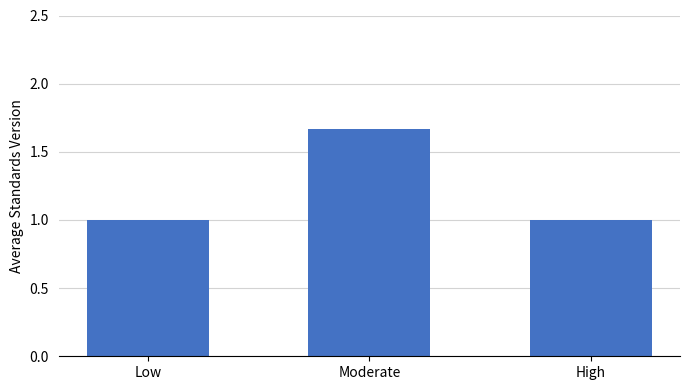

What is the smallest value displayed?

1.0